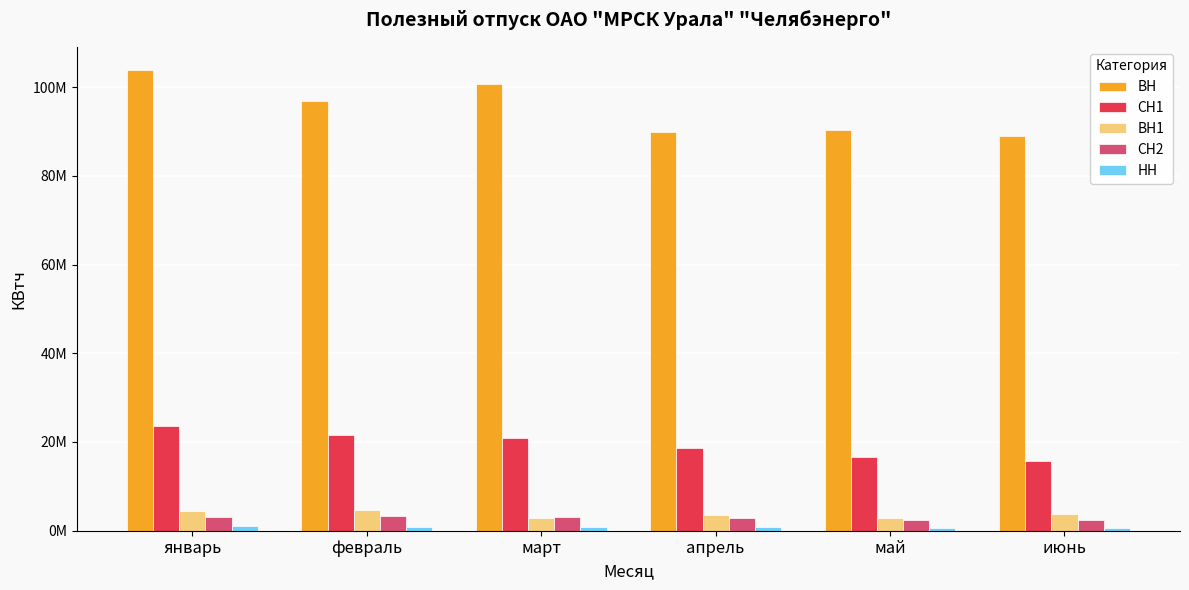

What is the difference between the maximum and second lowest values in the ВН series?

14004060